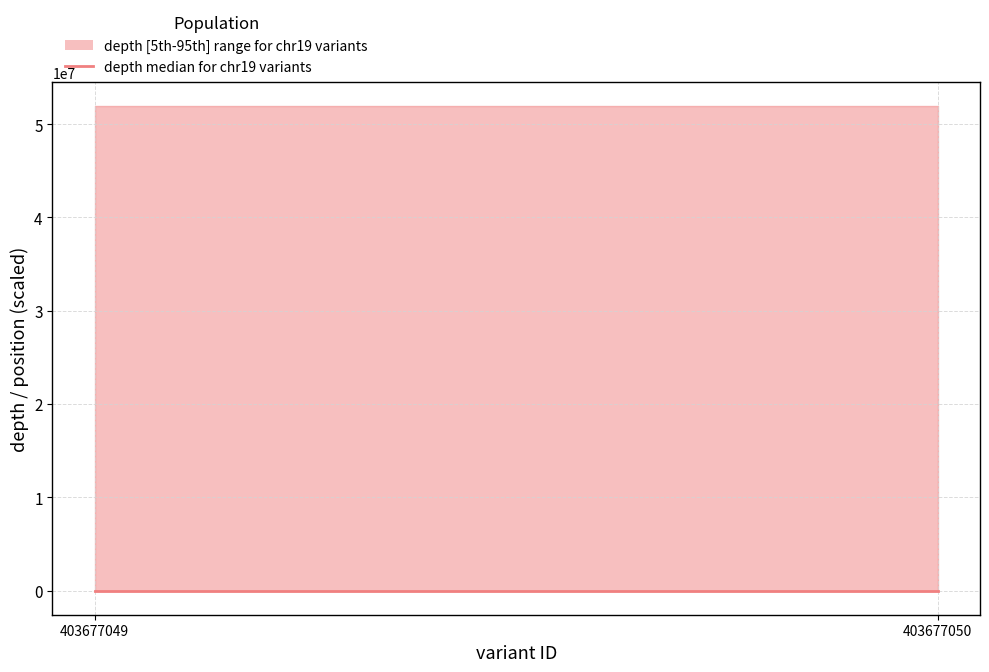

What is the value of the median point at the 1st from the left?

33